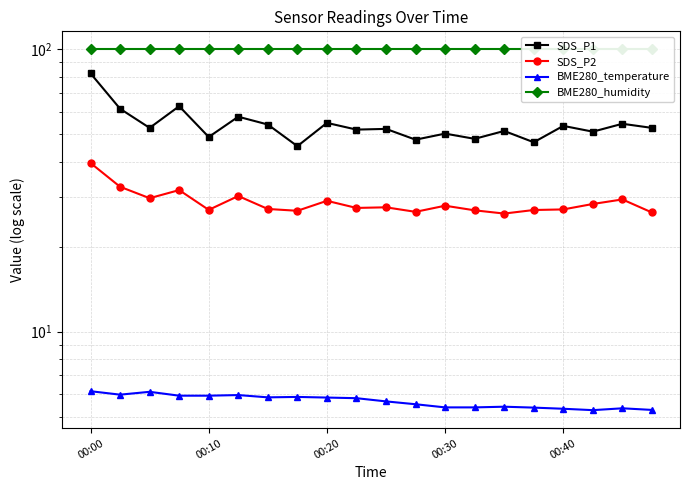

What is the value of the BME280_humidity point at the 11th from the left?

100.0